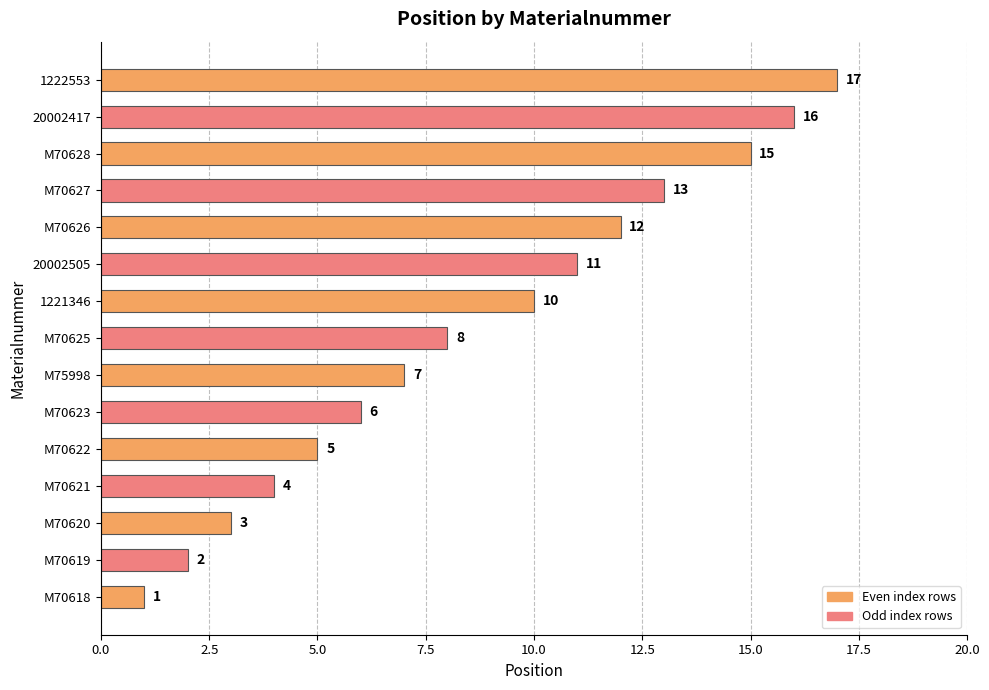

Where is the data nearest to the value 9?

M70625